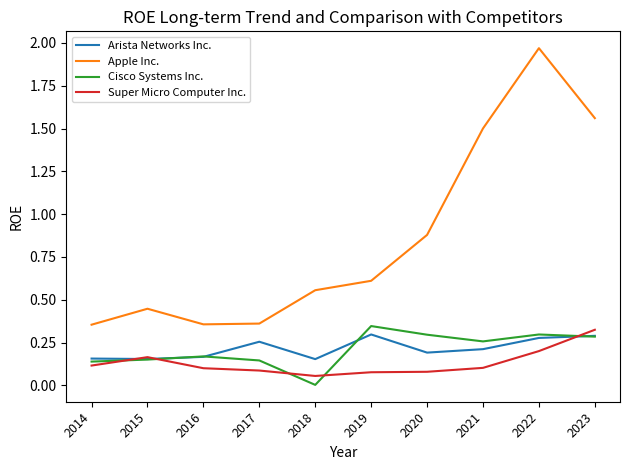

What is the spread (max minus min) of values at 2020?

0.8